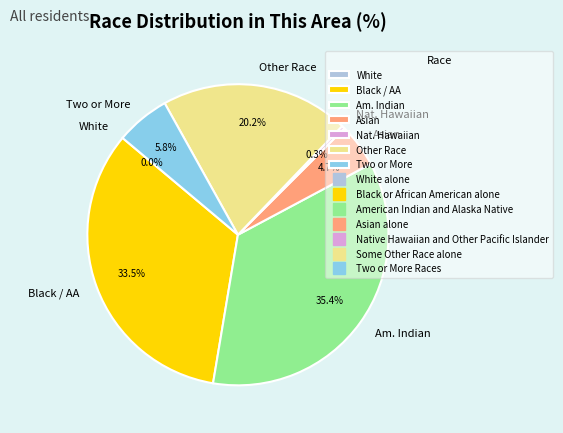

Does Two or More account for over 50% of the chart?

No